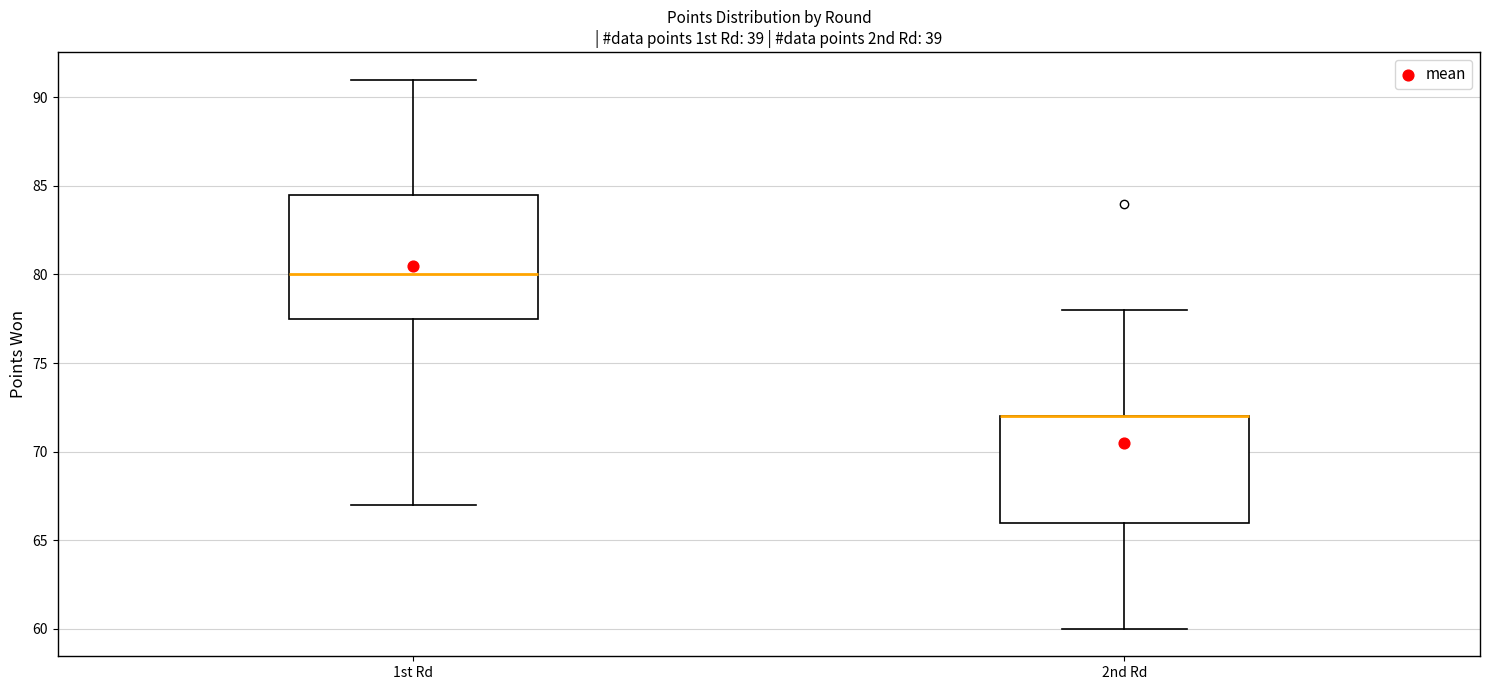

Where does the upper whisker of the box for 2nd Rd end on the y-axis? The values are not printed on the chart, so give them approximately, as read against the axis.

78.0